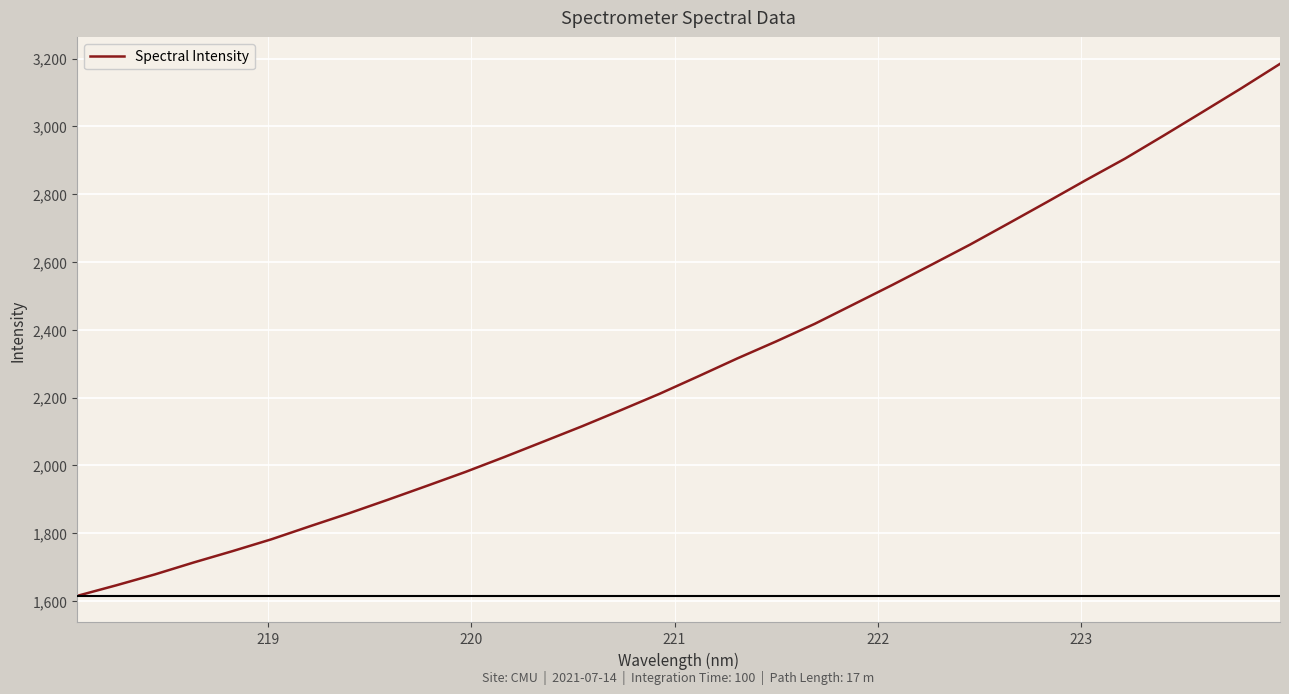

What is the maximum value shown in the chart?

3184.3